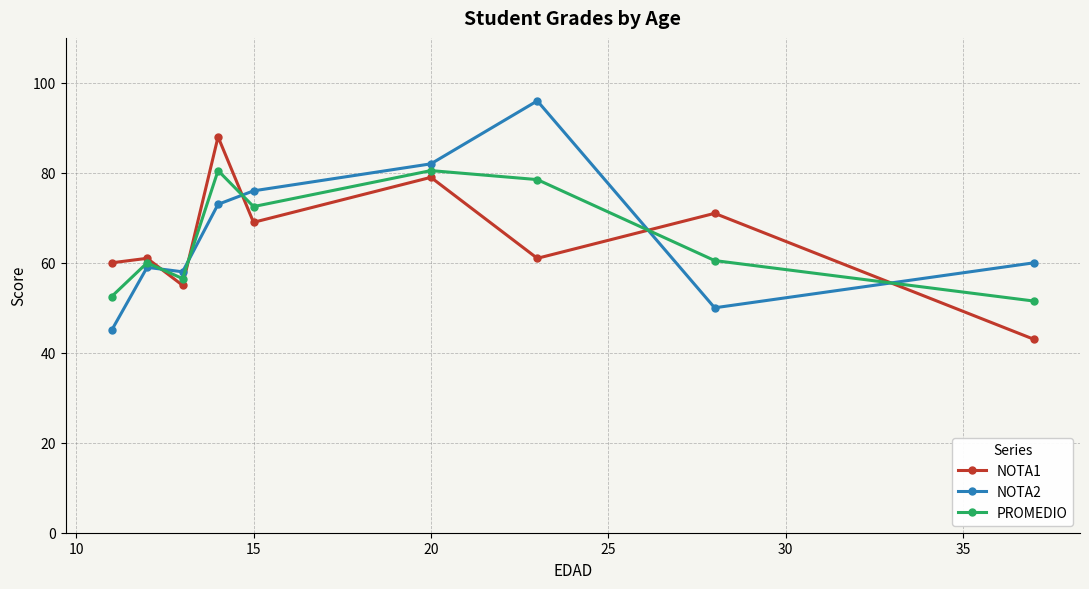

What is the maximum value shown in the chart?

96.0